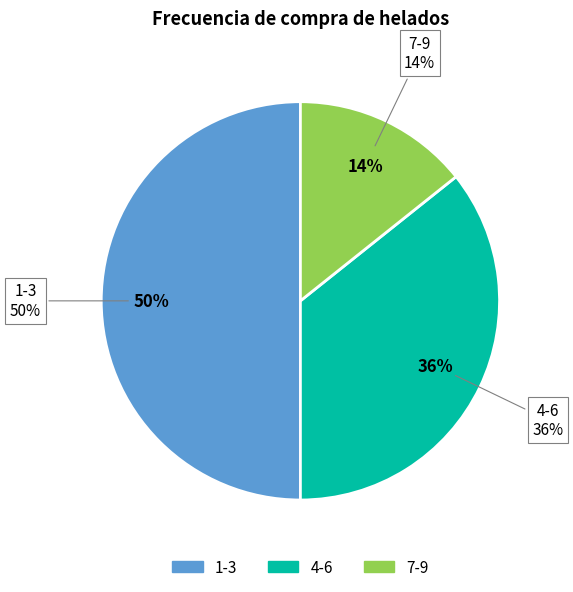

Is the sum of 7-9 and 1-3 greater than half?

Yes